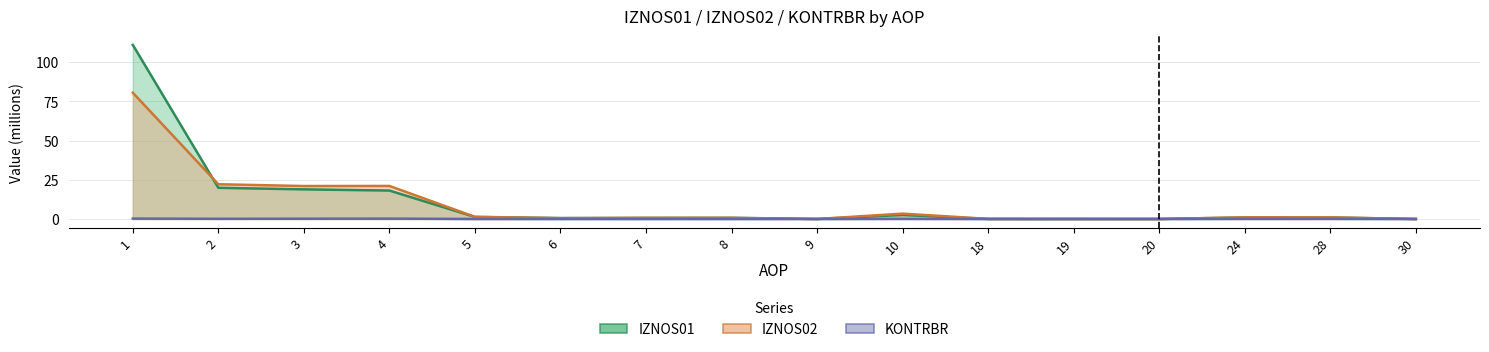

Reading left to right, transcribe all the data shown in this chart.

IZNOS01: 1=111.0	2=19.9	3=18.9	4=18.1	5=1.3	6=0.6	7=0.7	8=0.7	9=0.0	10=2.6	18=0.0	19=0.0	20=0.0	24=1.0	28=1.0	30=0.0
IZNOS02: 1=80.5	2=22.1	3=21.0	4=21.1	5=1.4	6=0.5	7=0.7	8=0.7	9=0.0	10=3.4	18=0.1	19=0.1	20=0.0	24=1.1	28=1.1	30=0.0
KONTRBR: 1=0.3	2=0.1	3=0.2	4=0.2	5=0.0	6=0.0	7=0.0	8=0.0	9=0.0	10=0.1	18=0.0	19=0.0	20=0.0	24=0.1	28=0.1	30=0.0